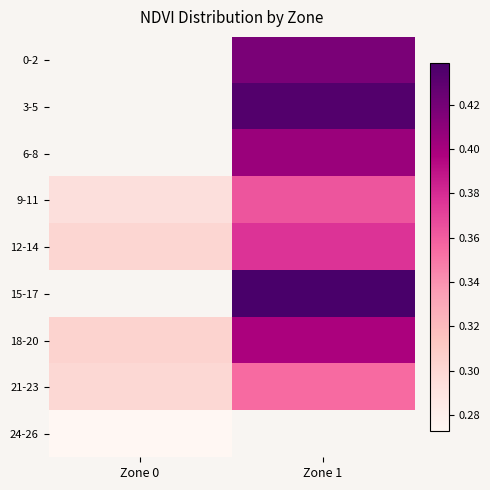

Which label corresponds to the largest value in the chart?

Zone 1